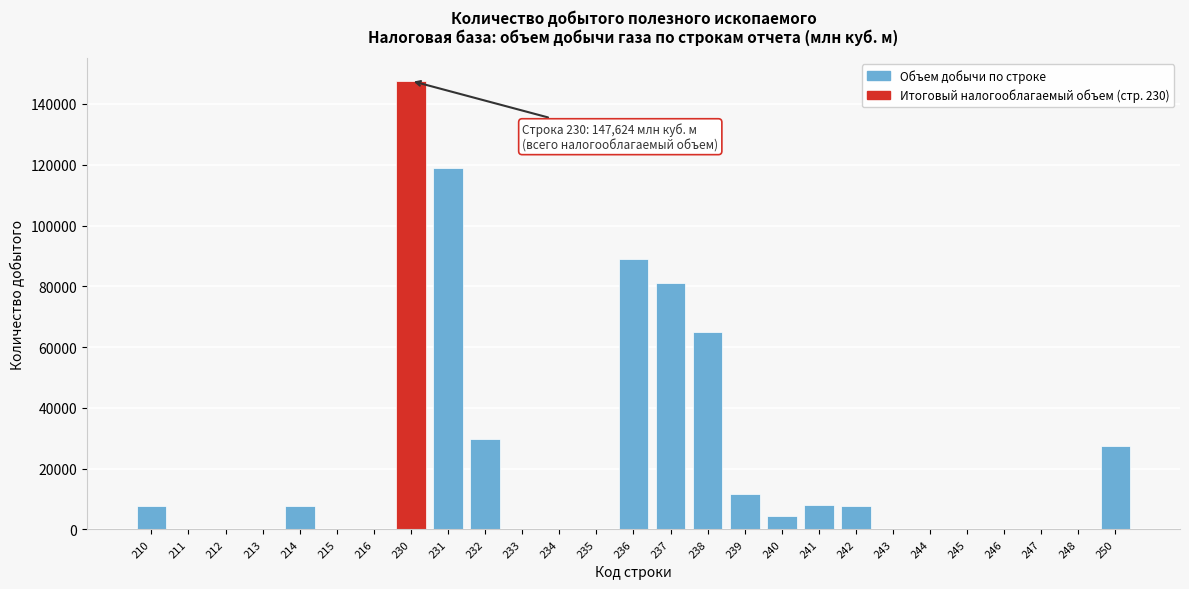

What is the greatest value displayed?

147624